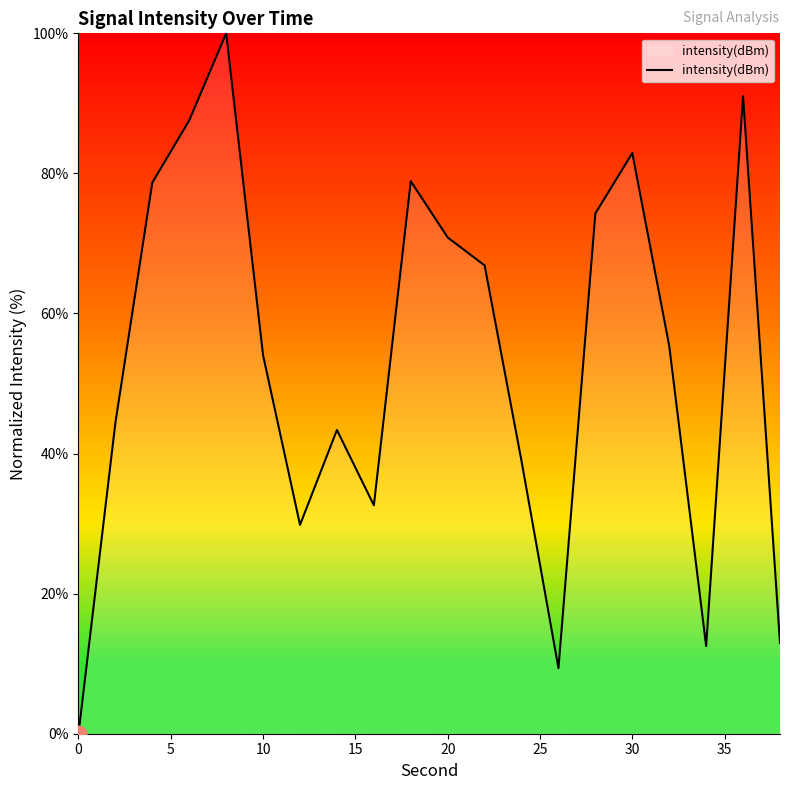

What is the difference between the maximum and minimum values?

100.0